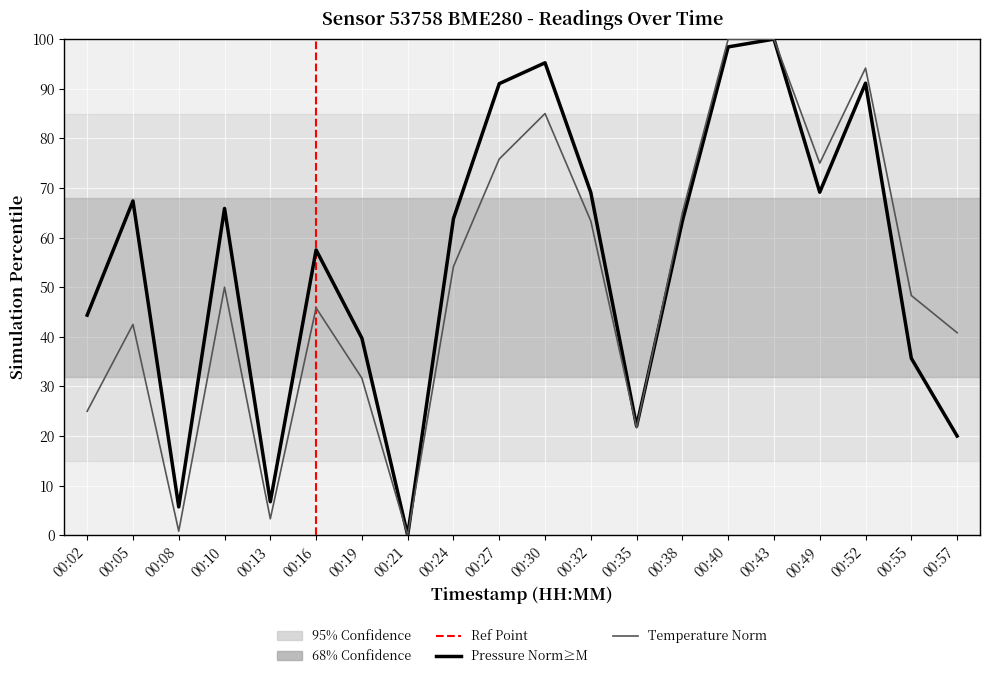

The temperature series shows 177.4 at 00:43. True or false?

False